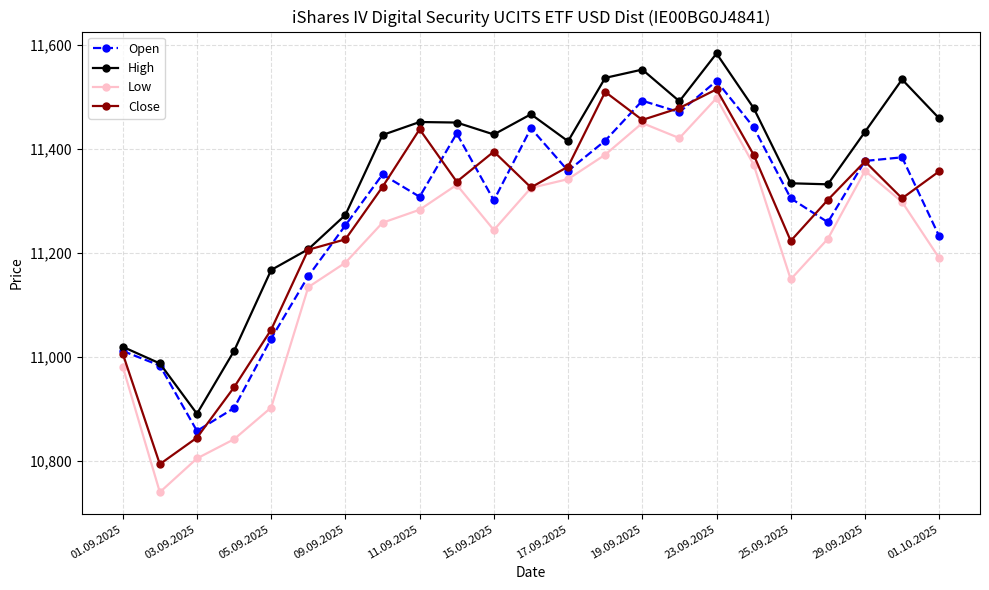

True or false: Low and High cross at least once.

False